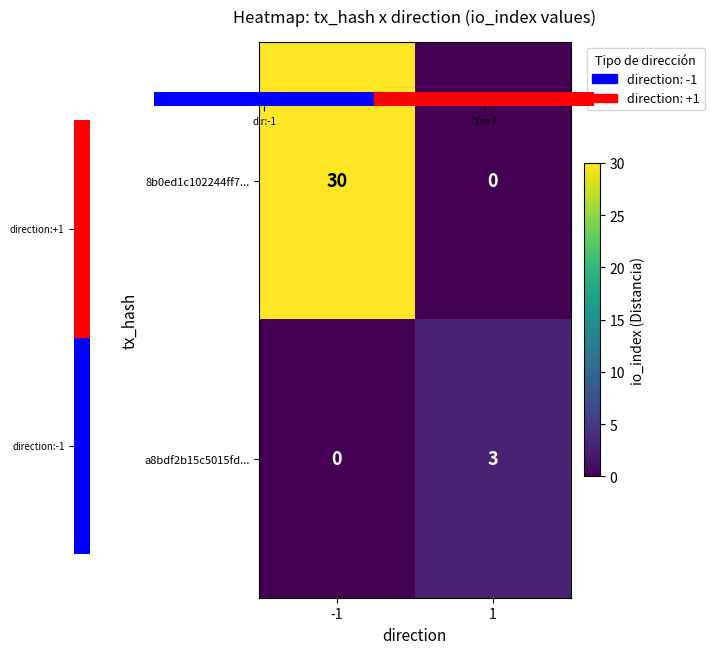

Reading left to right, extract all data points from this chart.

8b0ed1c102244ff7...: 30	0
a8bdf2b15c5015fd...: 0	3